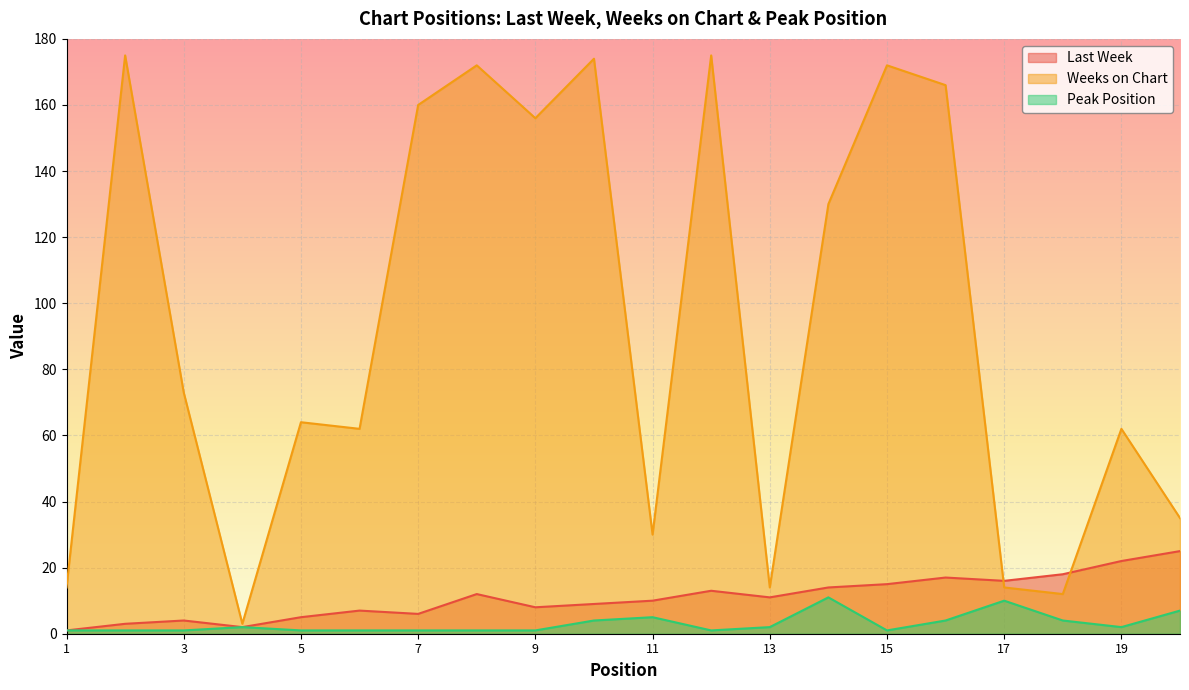

What is the highest value of the Last Week series?

25